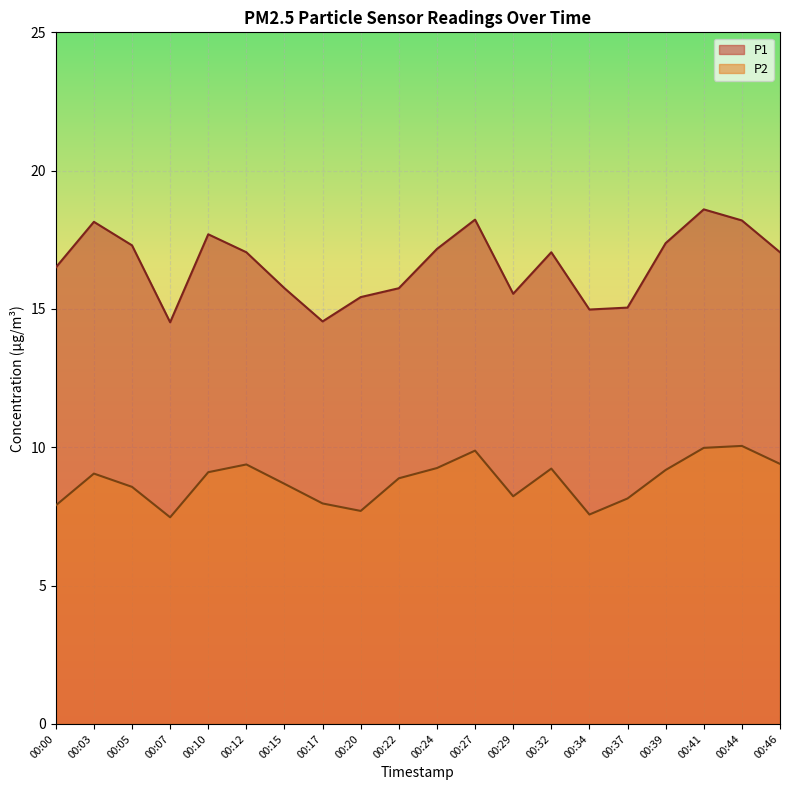

What is the greatest value displayed?

18.6